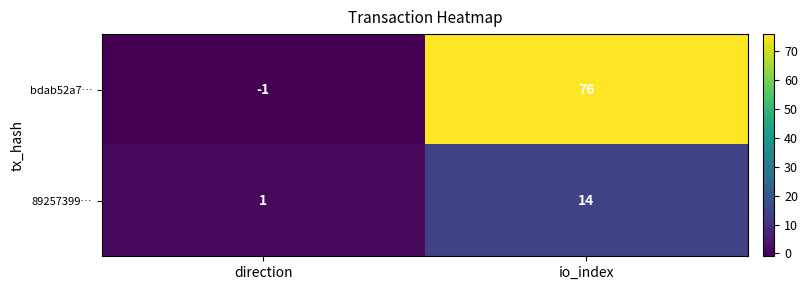

Reading right to left, extract all data points from this chart.

bdab52a7…: io_index=76	direction=-1
89257399…: io_index=14	direction=1